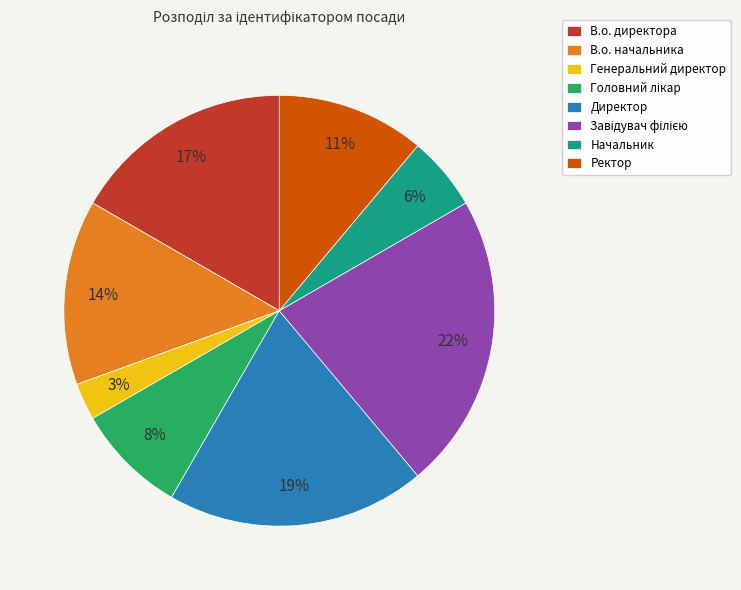

Count the number of slices in the pie.

8